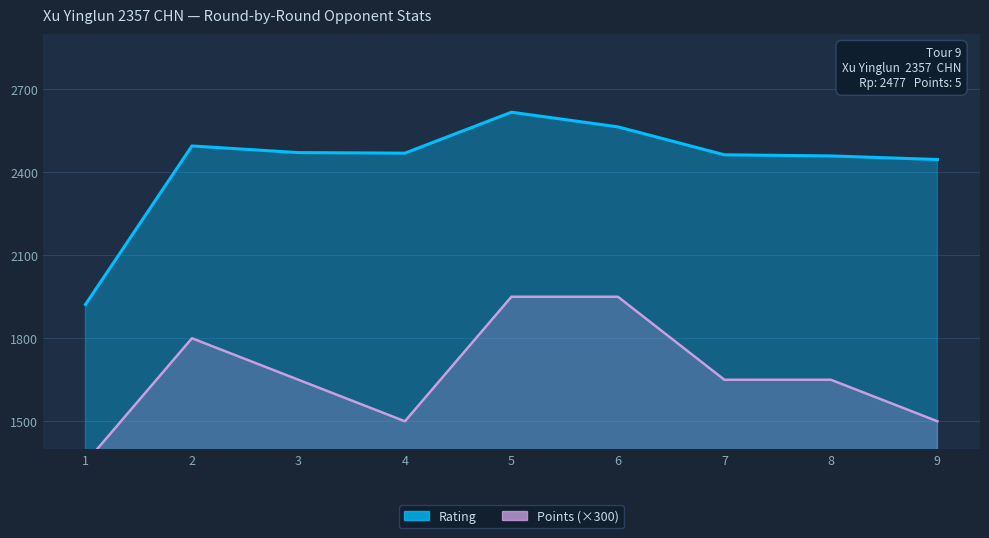

Reading left to right, what are all the values shown in this chart?

Rating: 1=1922	2=2495	3=2471	4=2469	5=2617	6=2564	7=2463	8=2459	9=2446
Points: 1=1350	2=1800	3=1650	4=1500	5=1950	6=1950	7=1650	8=1650	9=1500